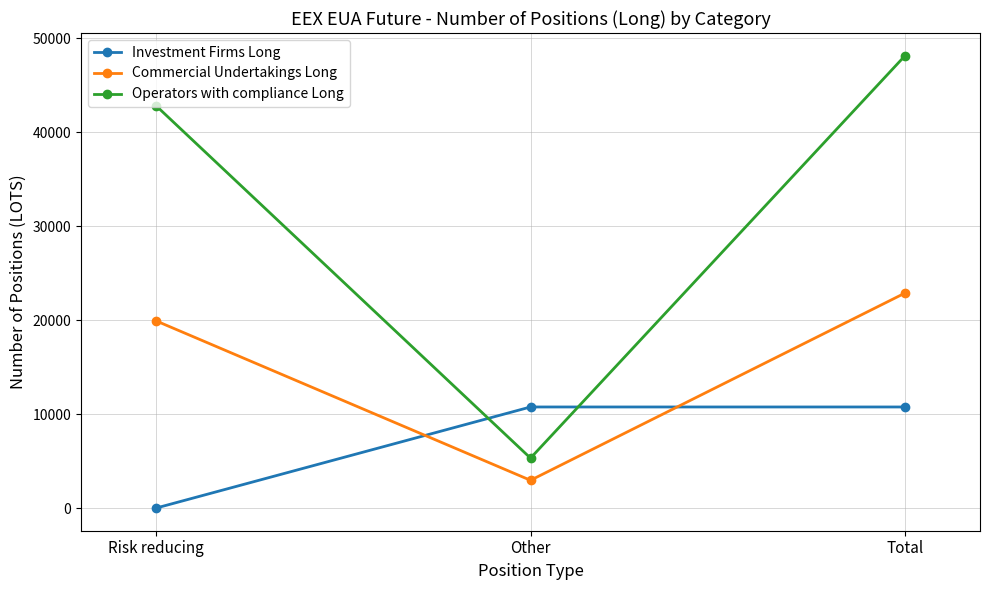

What is the maximum value shown in the chart?

48170